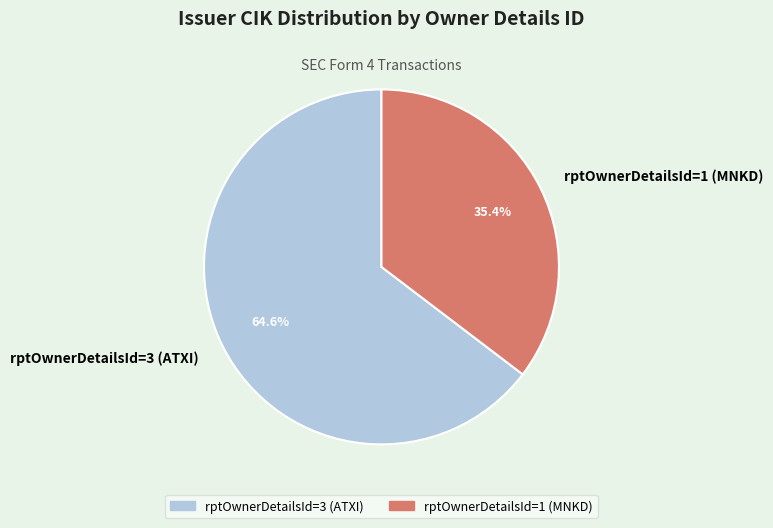

The rptOwnerDetailsId=1 (MNKD) slice represents 24% of the pie. True or false?

False